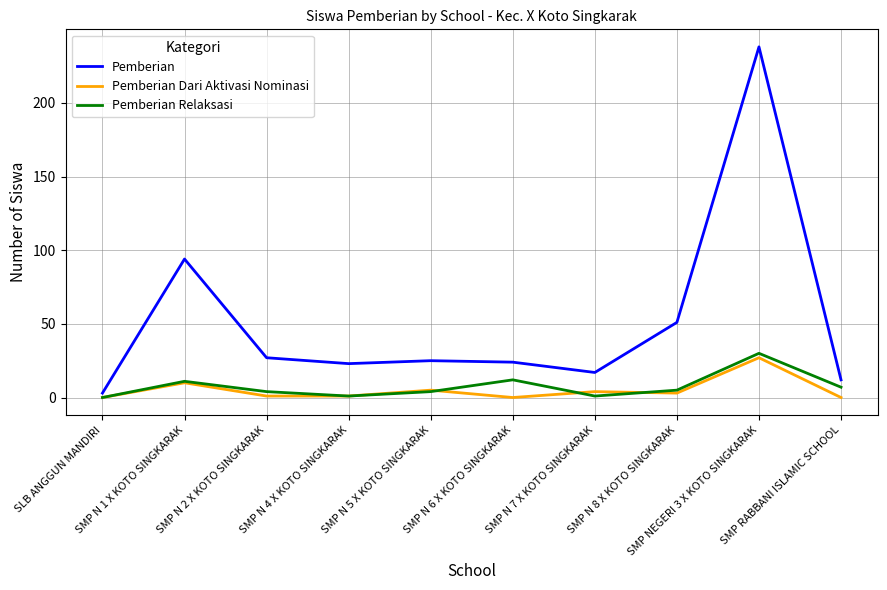

Reading left to right, list all the values displayed in this chart.

Pemberian: SLB ANGGUN MANDIRI=3	SMP N 1 X KOTO SINGKARAK=94	SMP N 2 X KOTO SINGKARAK=27	SMP N 4 X KOTO SINGKARAK=23	SMP N 5 X KOTO SINGKARAK=25	SMP N 6 X KOTO SINGKARAK=24	SMP N 7 X KOTO SINGKARAK=17	SMP N 8 X KOTO SINGKARAK=51	SMP NEGERI 3 X KOTO SINGKARAK=238	SMP RABBANI ISLAMIC SCHOOL=12
Pemberian Dari Aktivasi Nominasi: SLB ANGGUN MANDIRI=0	SMP N 1 X KOTO SINGKARAK=10	SMP N 2 X KOTO SINGKARAK=1	SMP N 4 X KOTO SINGKARAK=1	SMP N 5 X KOTO SINGKARAK=5	SMP N 6 X KOTO SINGKARAK=0	SMP N 7 X KOTO SINGKARAK=4	SMP N 8 X KOTO SINGKARAK=3	SMP NEGERI 3 X KOTO SINGKARAK=27	SMP RABBANI ISLAMIC SCHOOL=0
Pemberian Relaksasi: SLB ANGGUN MANDIRI=0	SMP N 1 X KOTO SINGKARAK=11	SMP N 2 X KOTO SINGKARAK=4	SMP N 4 X KOTO SINGKARAK=1	SMP N 5 X KOTO SINGKARAK=4	SMP N 6 X KOTO SINGKARAK=12	SMP N 7 X KOTO SINGKARAK=1	SMP N 8 X KOTO SINGKARAK=5	SMP NEGERI 3 X KOTO SINGKARAK=30	SMP RABBANI ISLAMIC SCHOOL=7